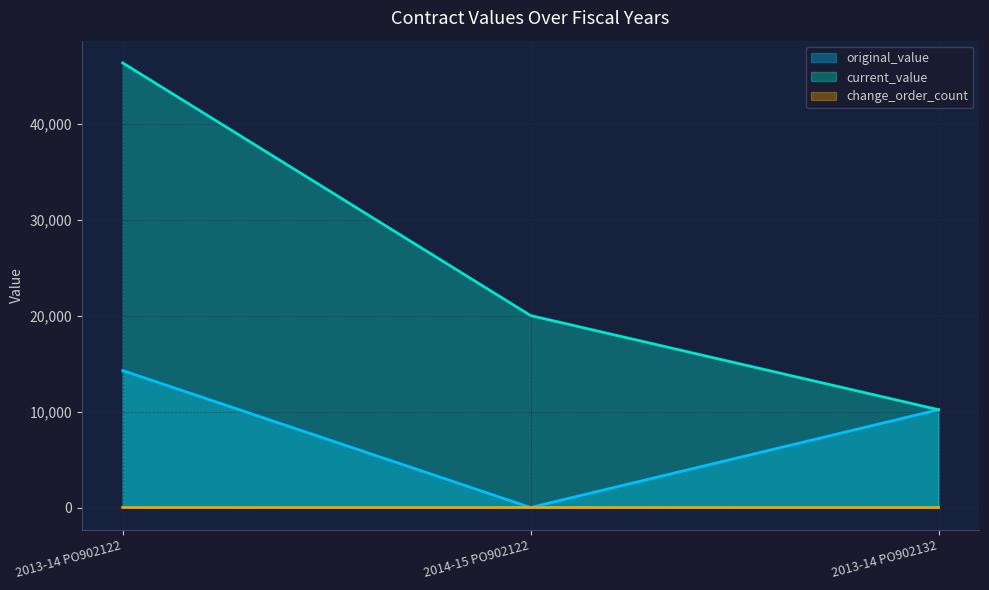

The value of current_value at 2014-15 PO902122 is 20000.0. True or false?

True